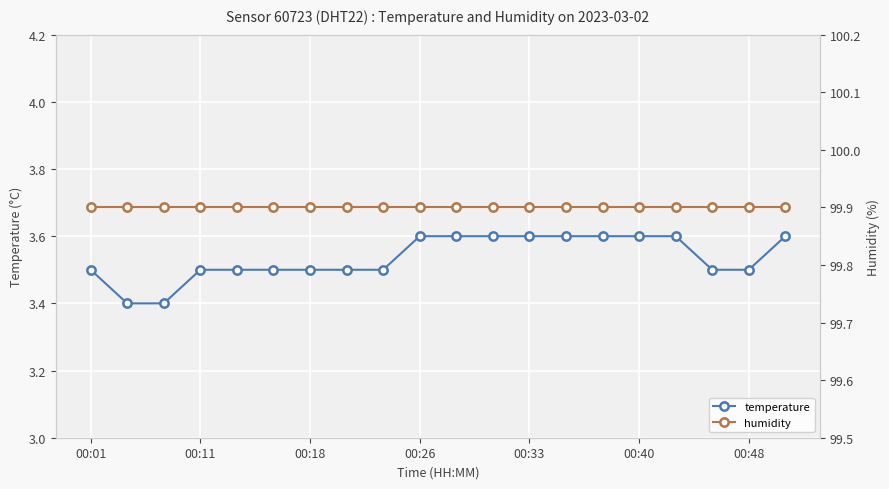

Read the humidity value at 16.

99.9